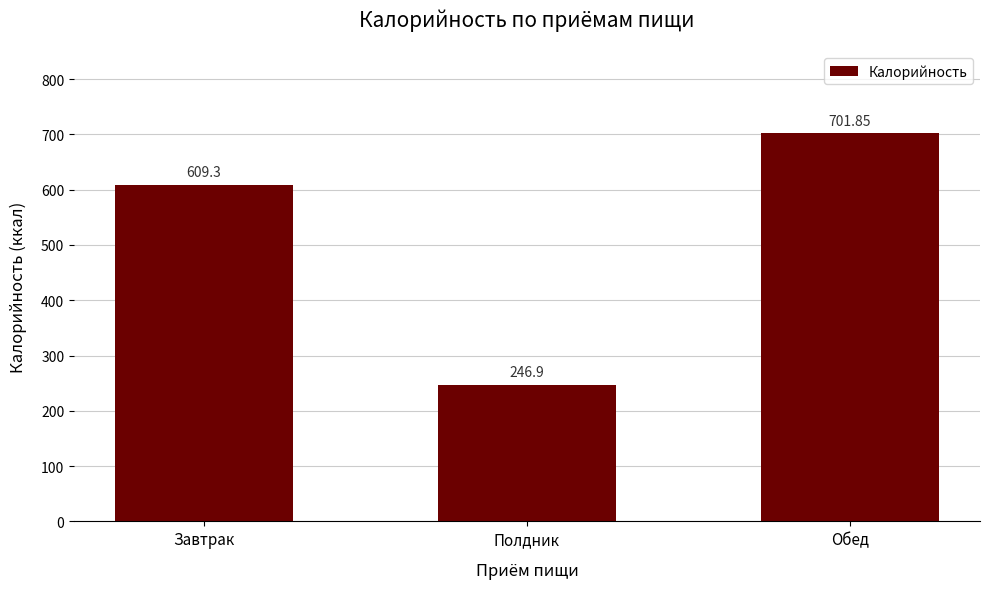

What is the minimum value shown in the chart?

246.9